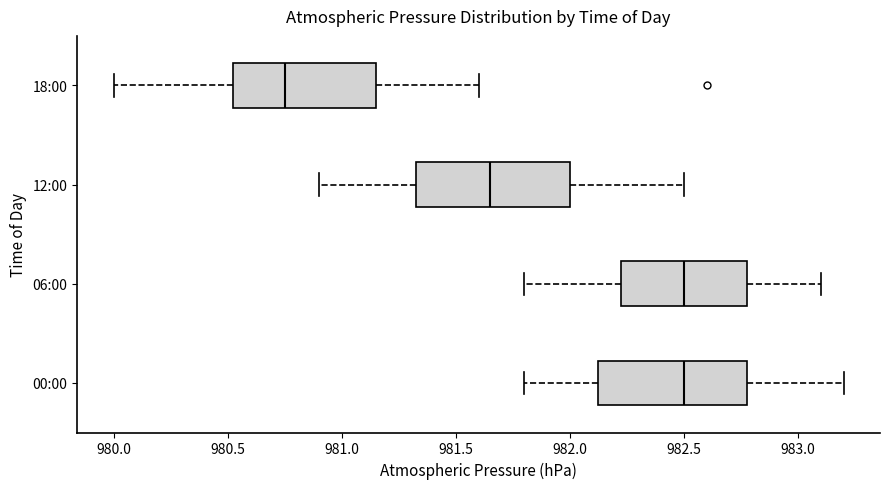

Where does the left whisker of the box for 06:00 end on the x-axis? The values are not printed on the chart, so give them approximately, as read against the axis.

981.80